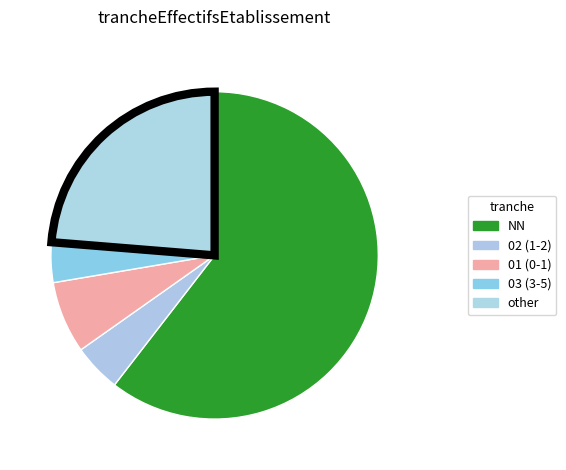

Which category has the biggest portion of the pie?

NN